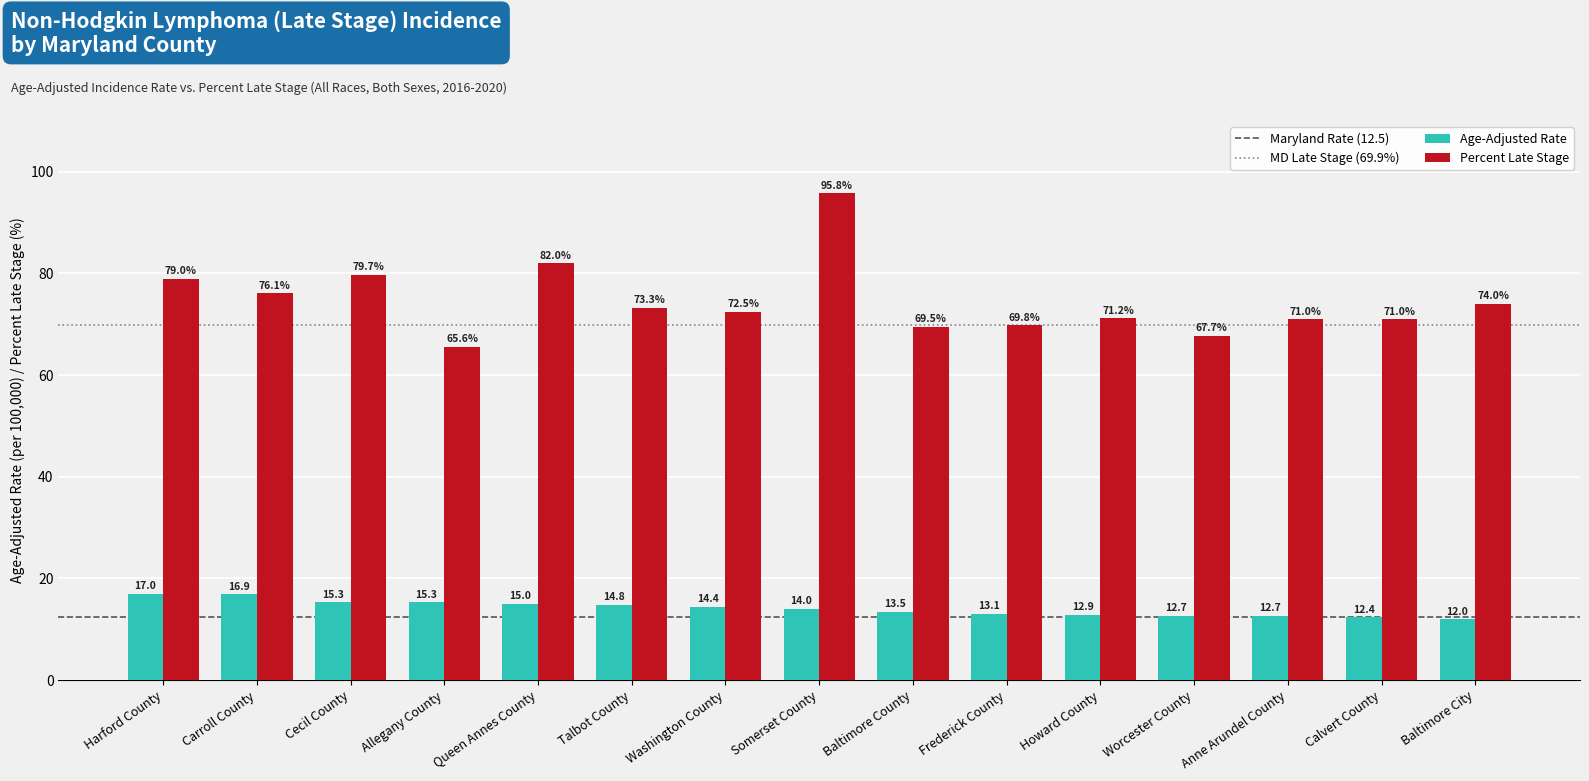

The value of Age-Adjusted Rate at Baltimore County is 6.9. True or false?

False